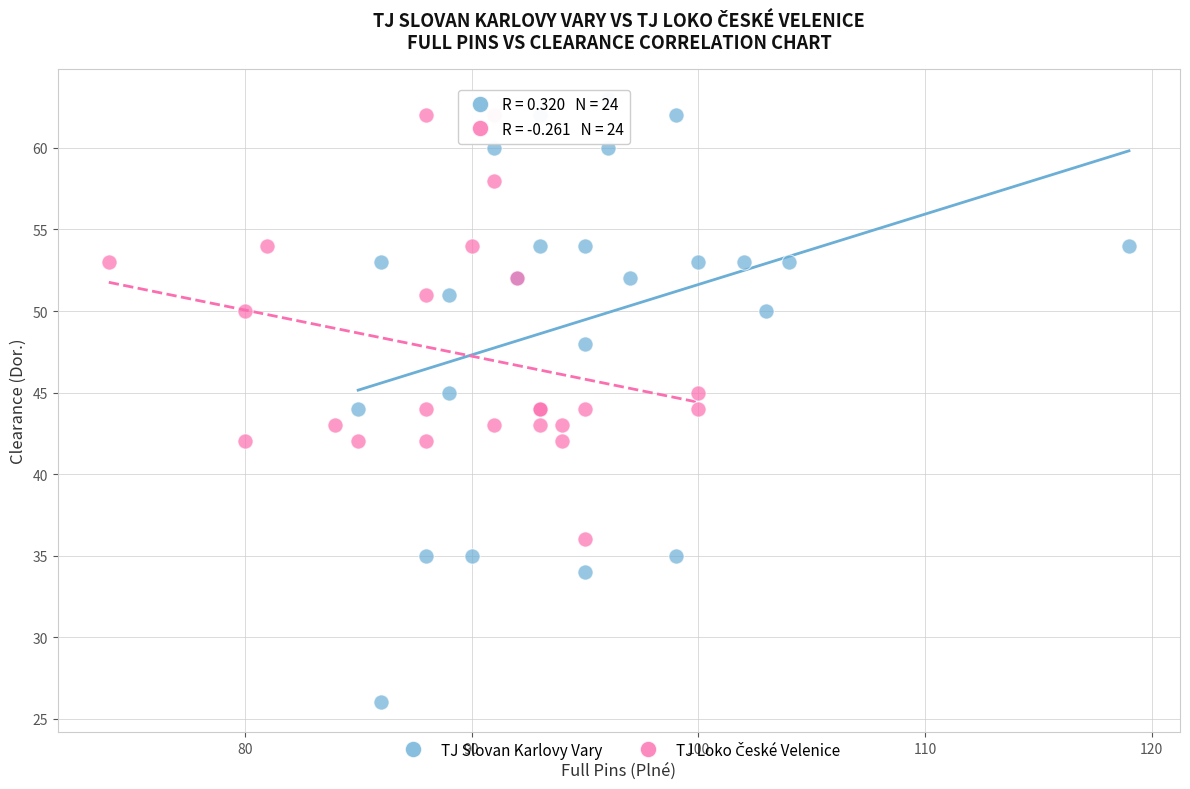

Which series has the widest spread of Y values?

TJ Slovan Karlovy Vary